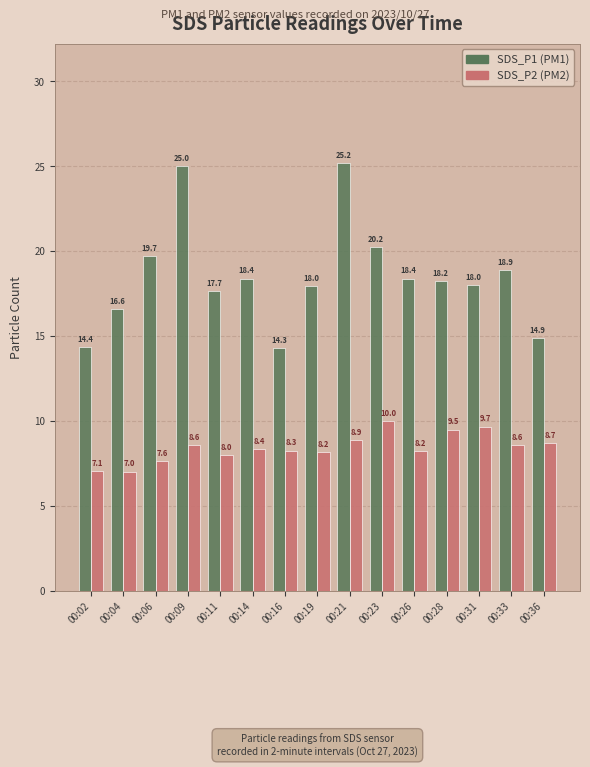

What is the difference between the highest and lowest values at 00:14?

10.0